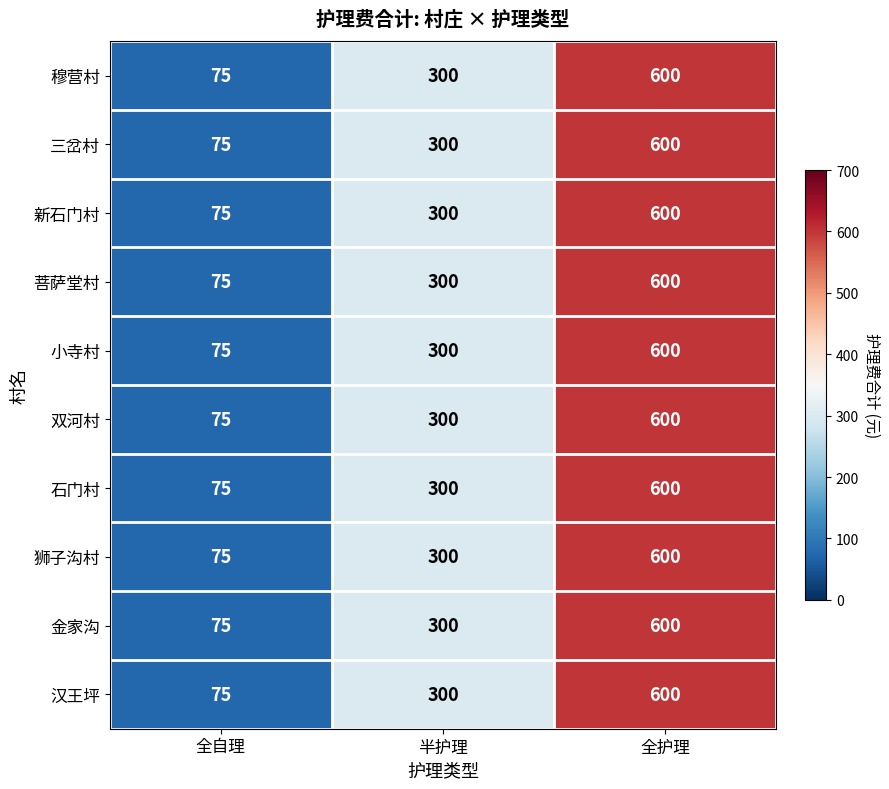

Rank the categories by 石门村 value from lowest to highest.

全自理, 半护理, 全护理